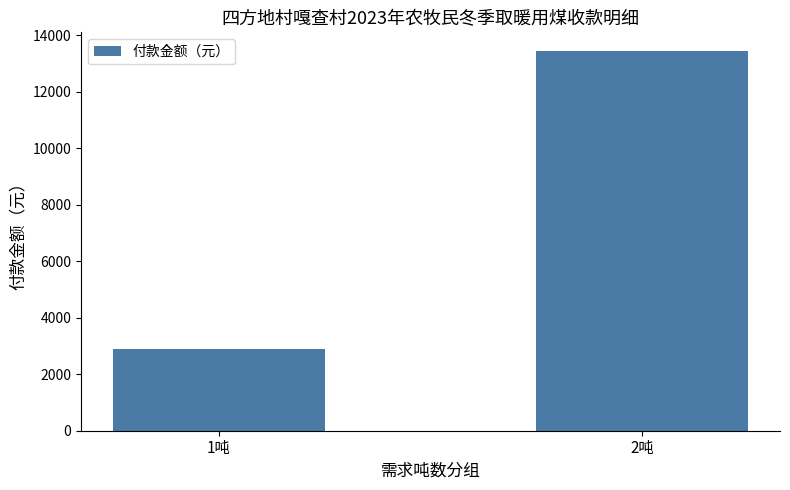

List the labels in order of value, largest first.

2吨, 1吨